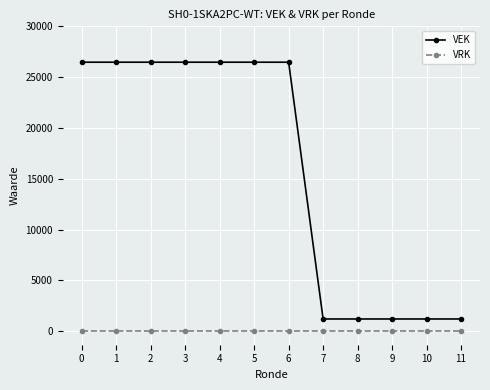

What is the value of the VEK point at the 7th from the left?

26470